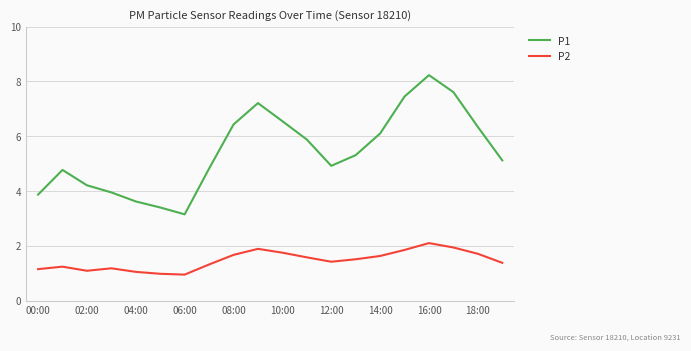

Which series has the widest spread of values?

P1